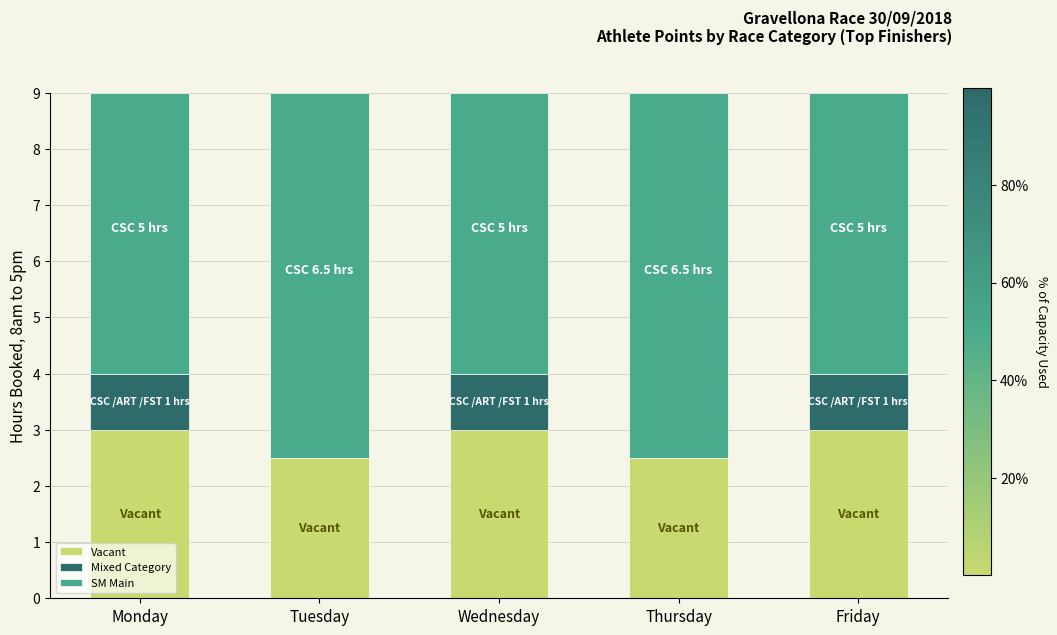

How many distinct data groups are displayed?

3